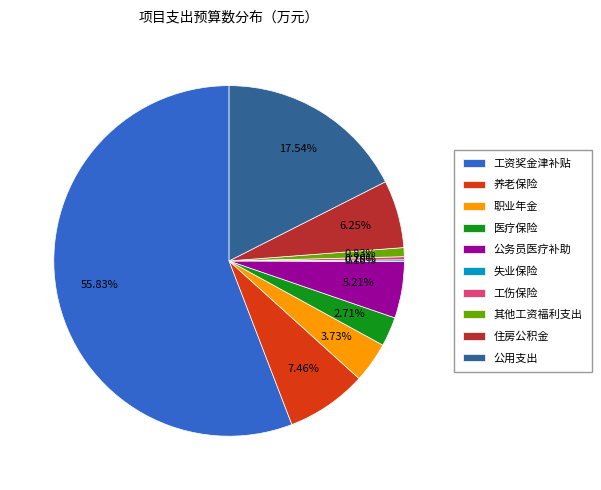

Is the sum of 公用支出 and 养老保险 greater than half?

No